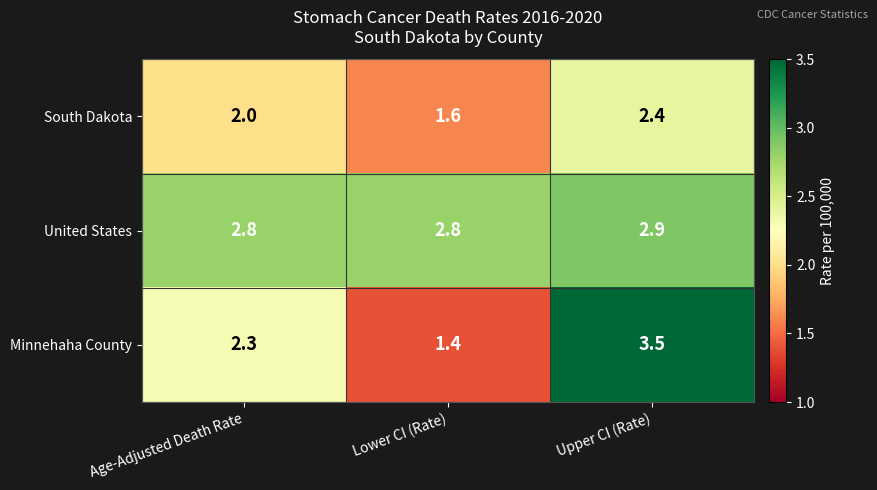

What is the sum of all Minnehaha County values?

7.2